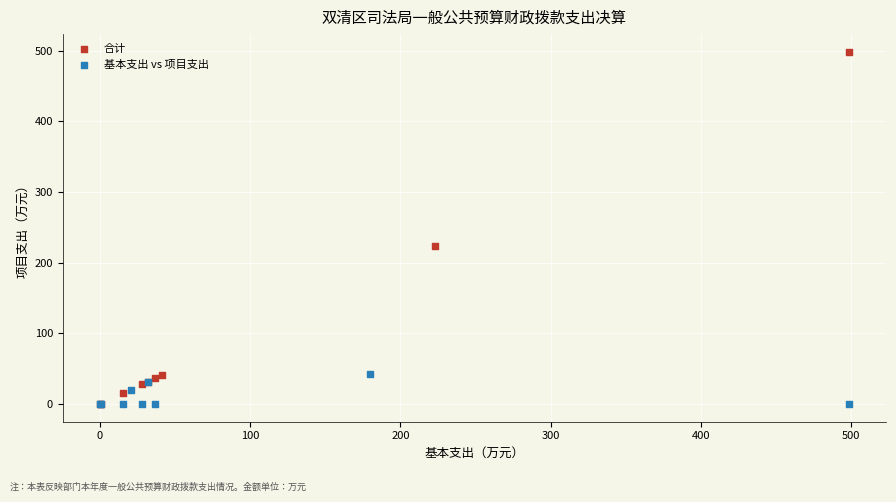

Which series has the largest Y range (max minus min)?

合计